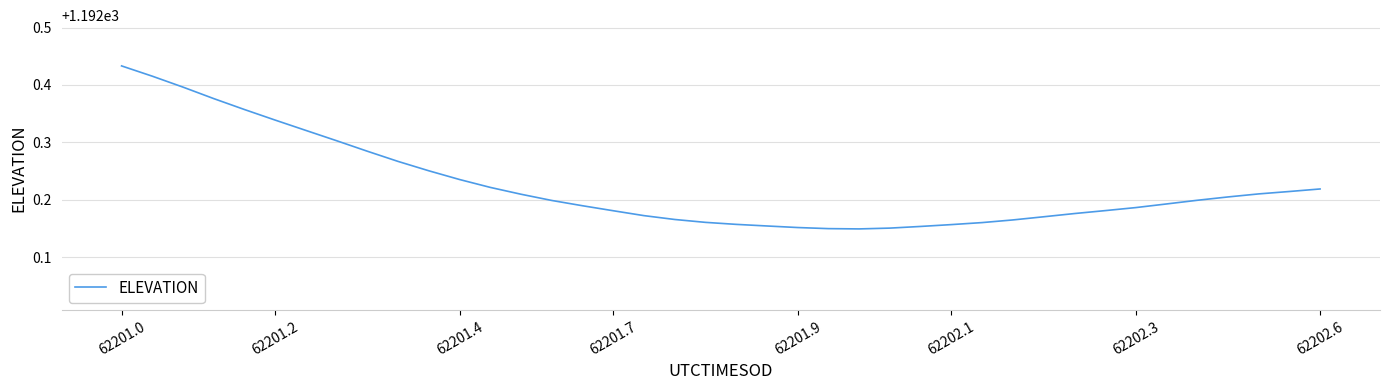

What is the difference between the maximum and minimum values?

0.3